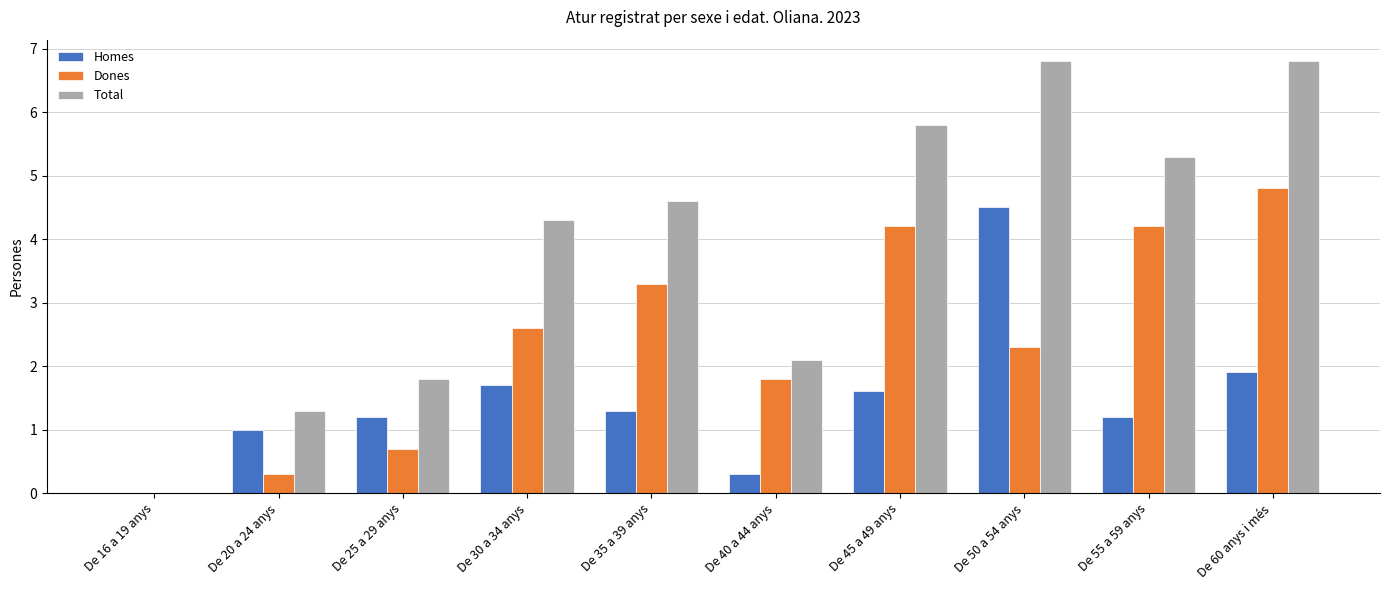

The Homes series shows 1.2 at De 55 a 59 anys. True or false?

True